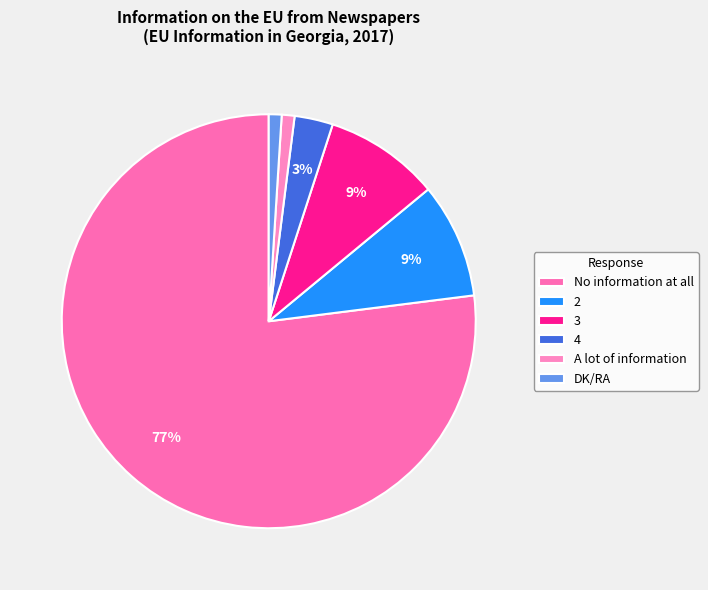

What is the majority slice?

No information at all